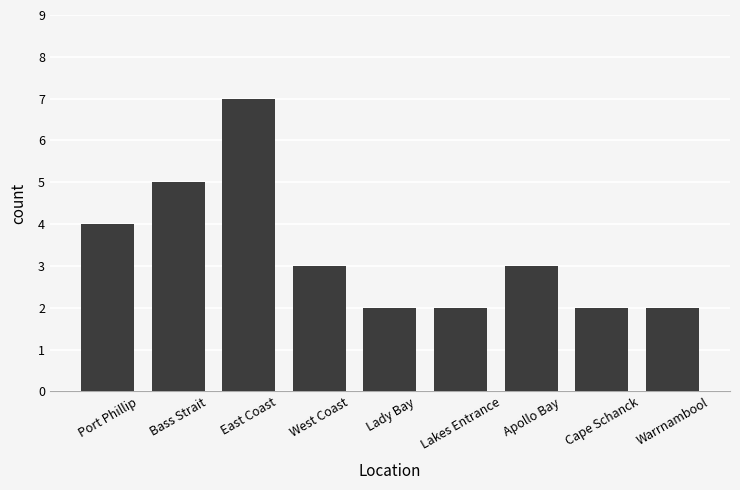

The value at Lakes Entrance is 3. True or false?

False